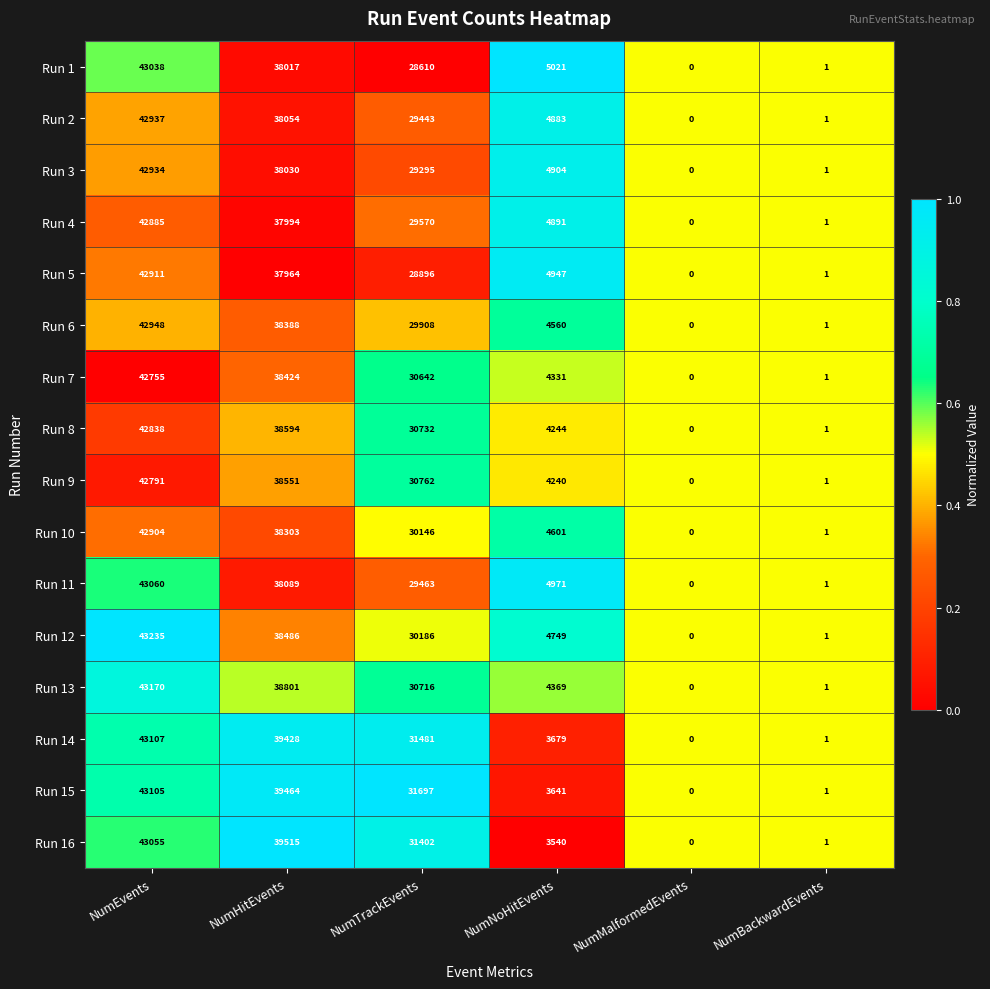

How many series are shown in this chart?

16